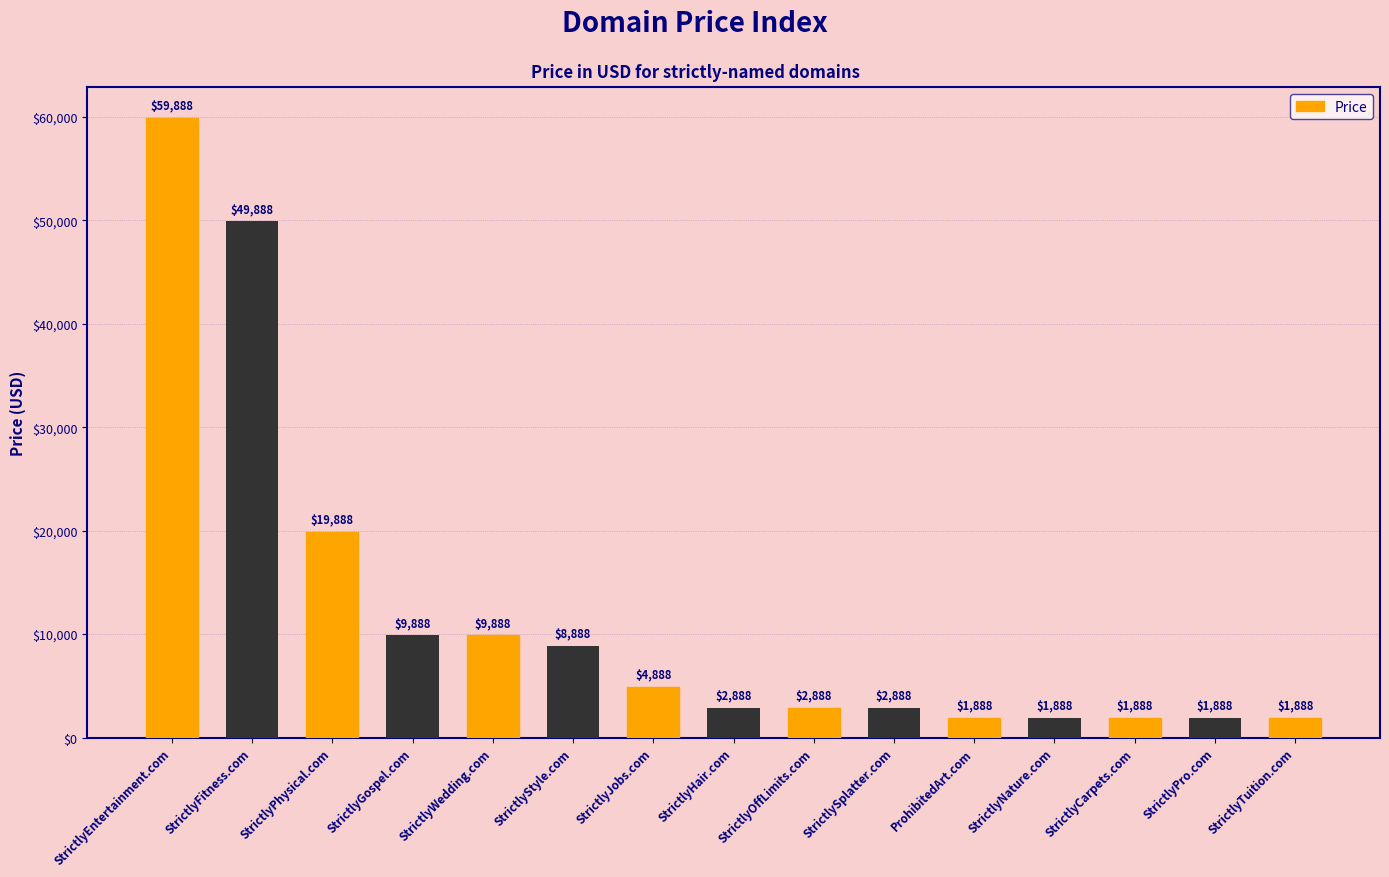

What is the difference between the maximum and minimum values?

58000